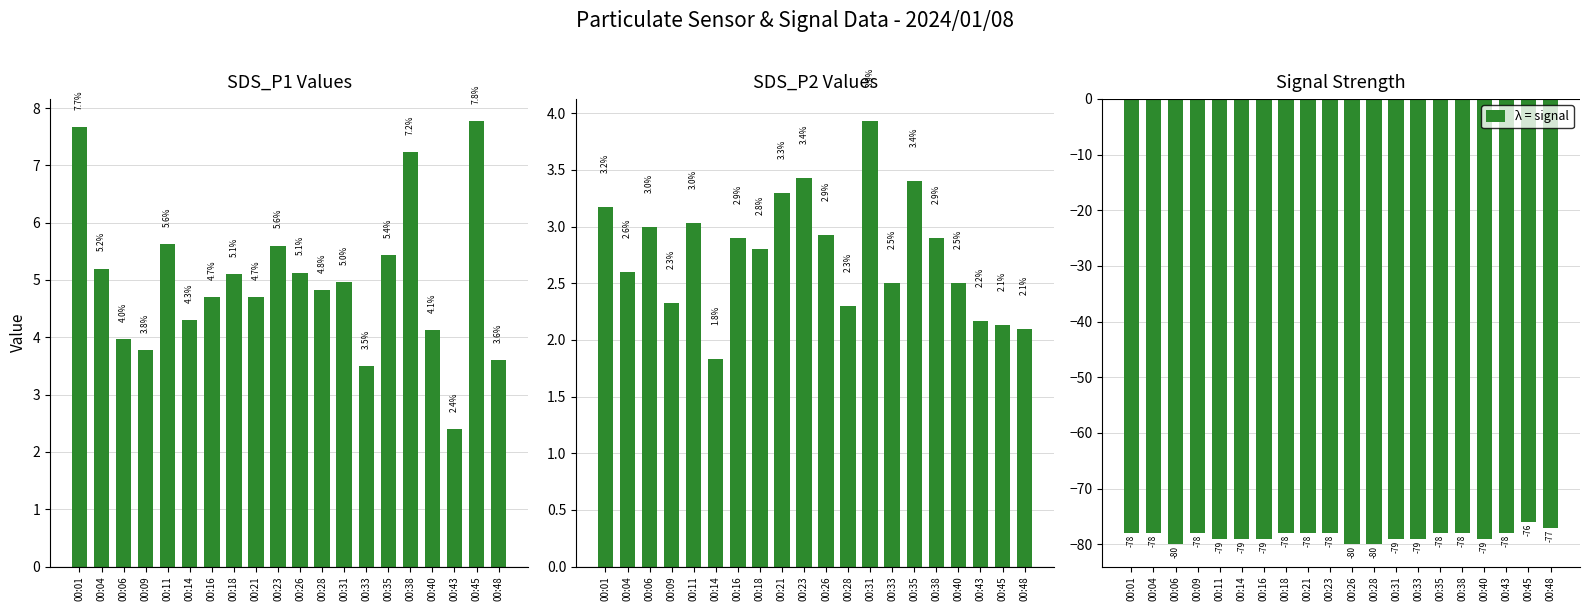

What is the spread (max minus min) of values at 00:04?

83.2